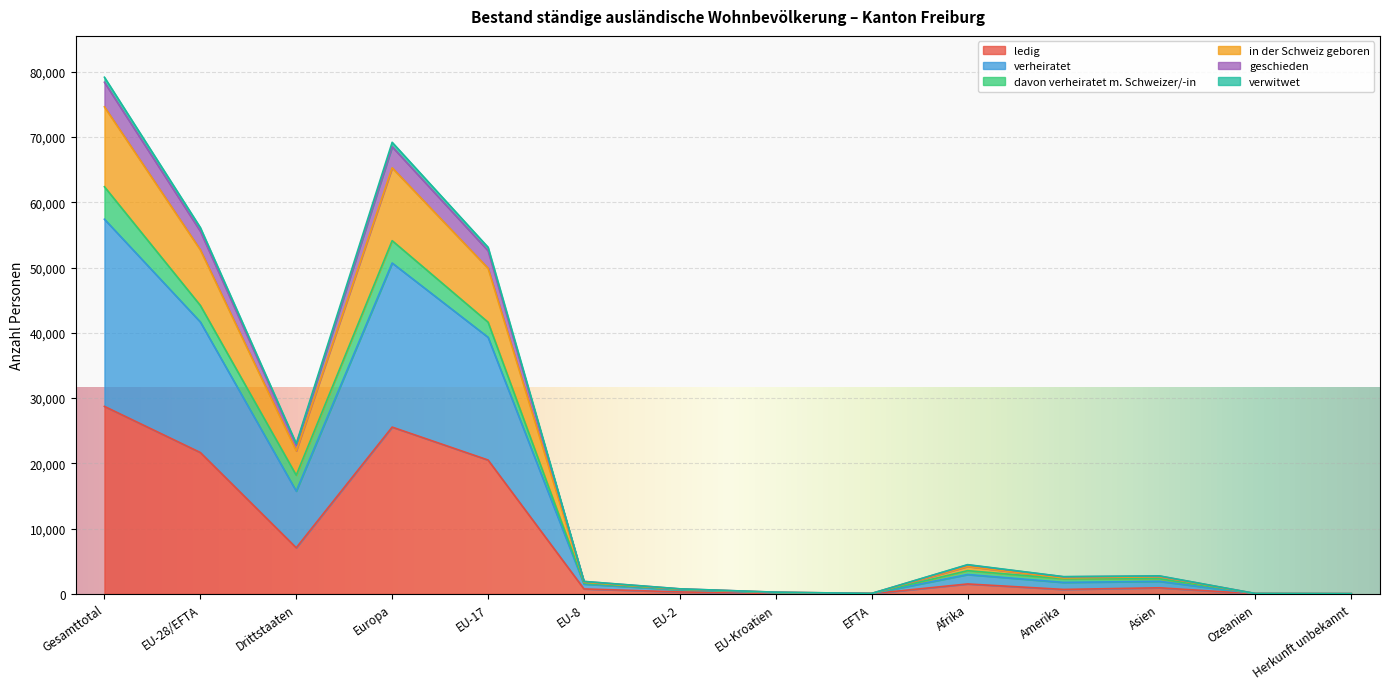

True or false: verheiratet and verwitwet intersect in this chart.

False